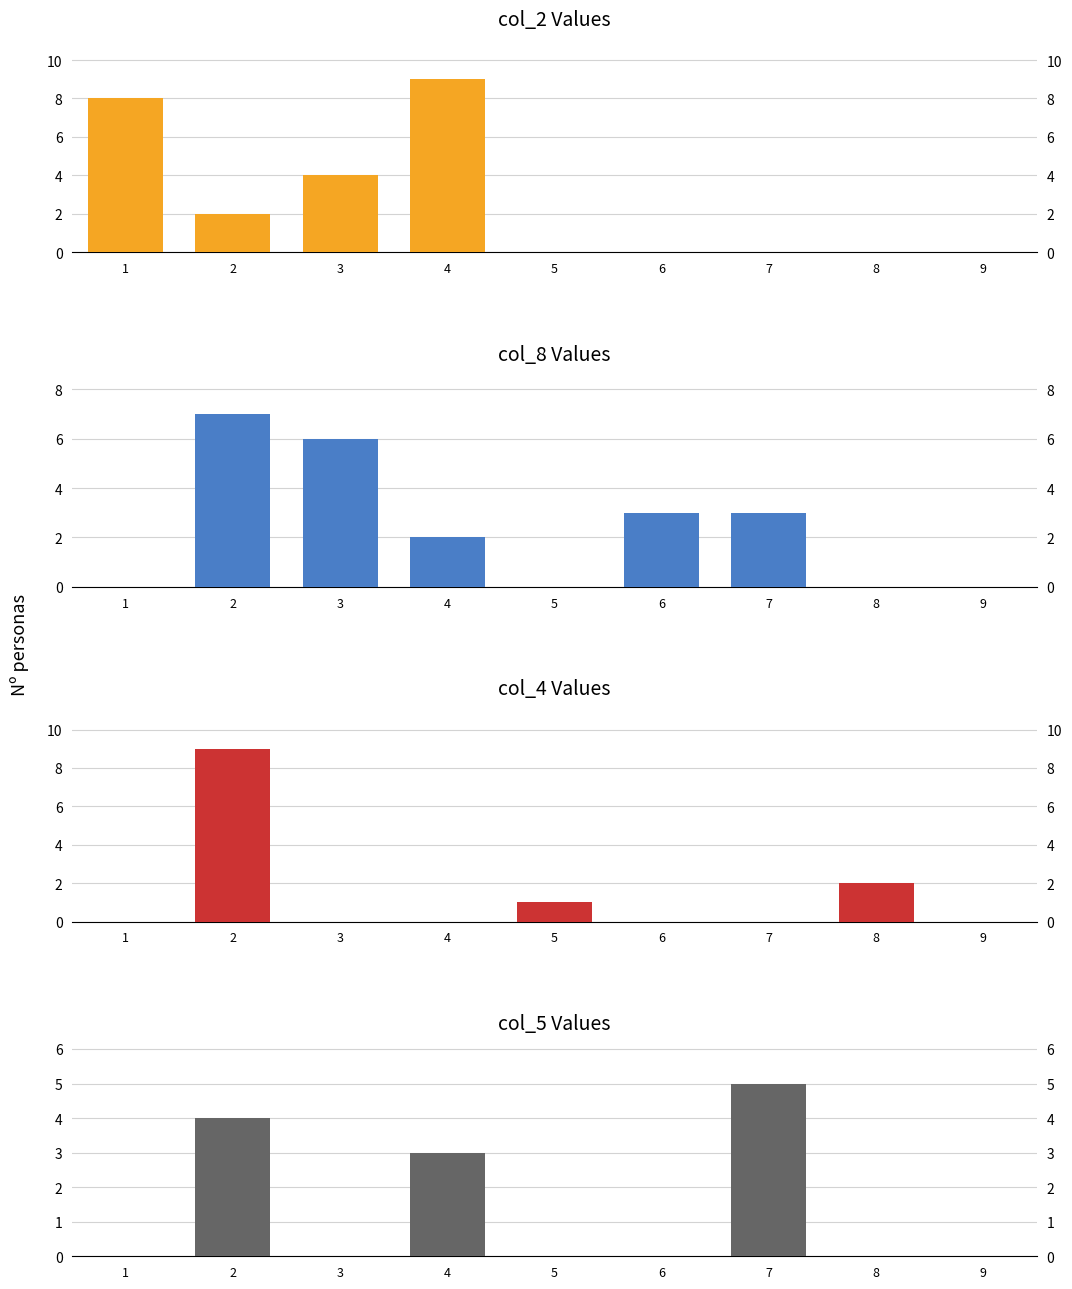

Reading left to right, extract all data points from this chart.

col_2: 1=8	2=2	3=4	4=9	5=0	6=0	7=0	8=0	9=0
col_8: 1=0	2=7	3=6	4=2	5=0	6=3	7=3	8=0	9=0
col_4: 1=0	2=9	3=0	4=0	5=1	6=0	7=0	8=2	9=0
col_5: 1=0	2=4	3=0	4=3	5=0	6=0	7=5	8=0	9=0